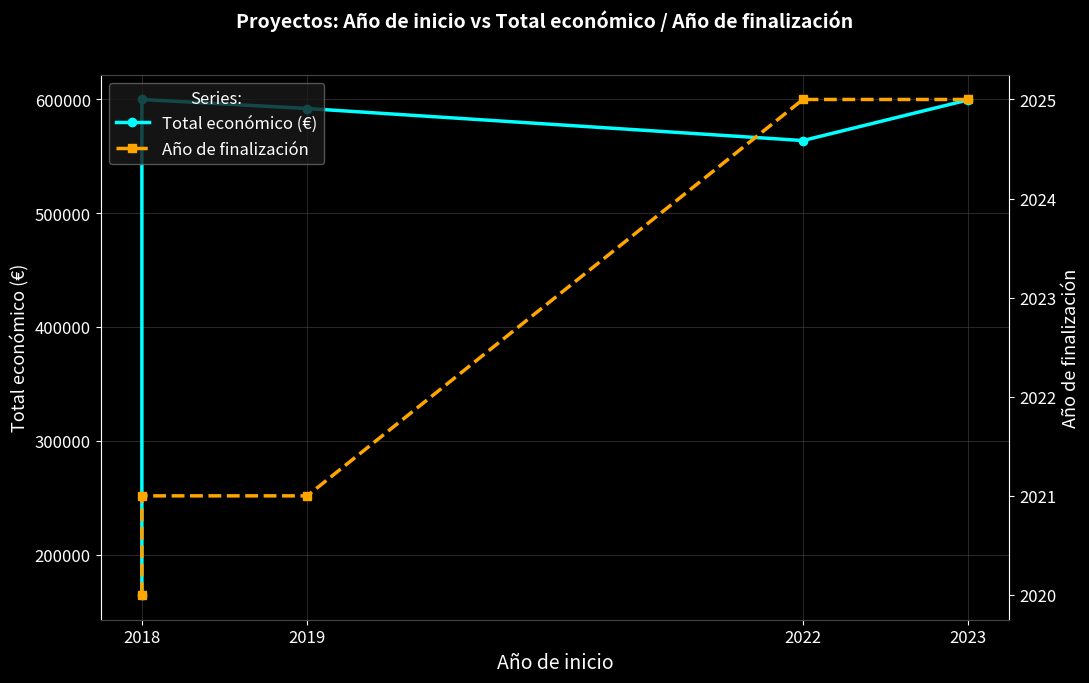

Is the value of Año de finalización at 2019 greater than the value of Total económico (€) at 2018?

No